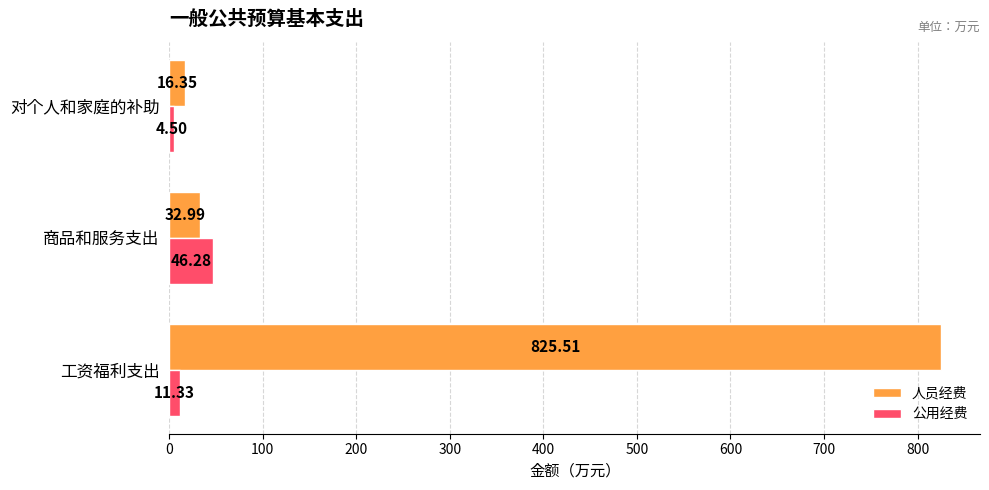

Which series has the widest spread of values?

人员经费